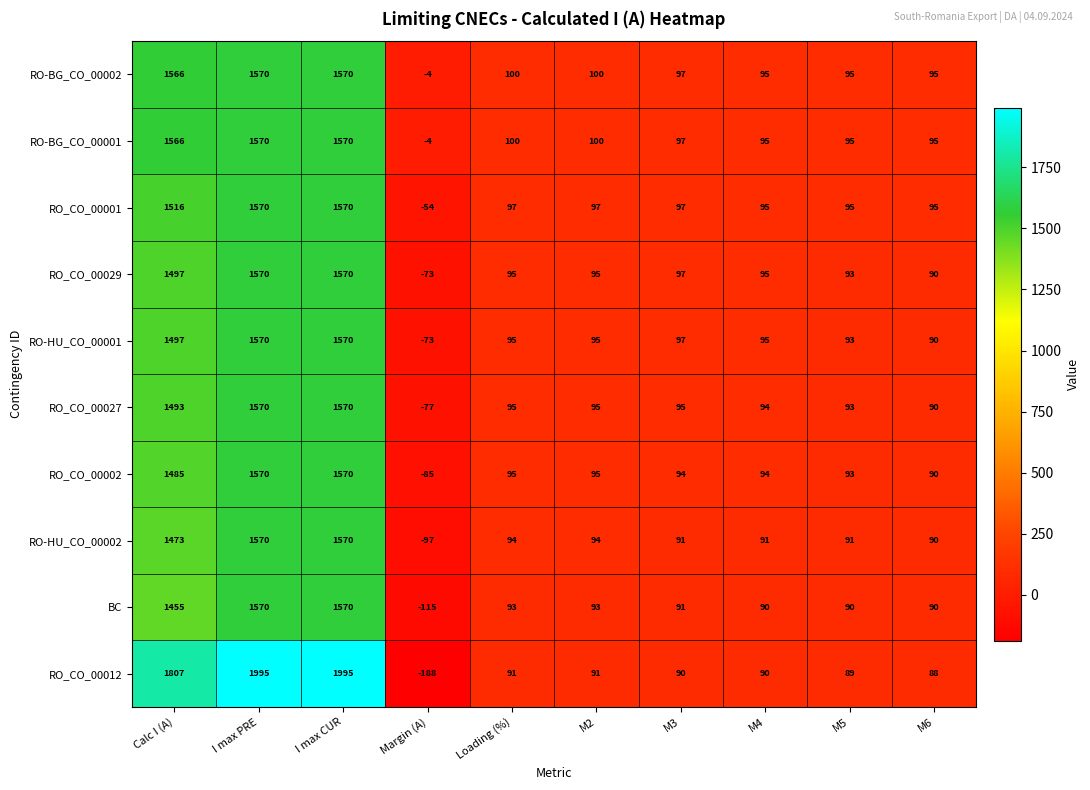

What is the average value of the RO-HU_CO_00002 series?

507